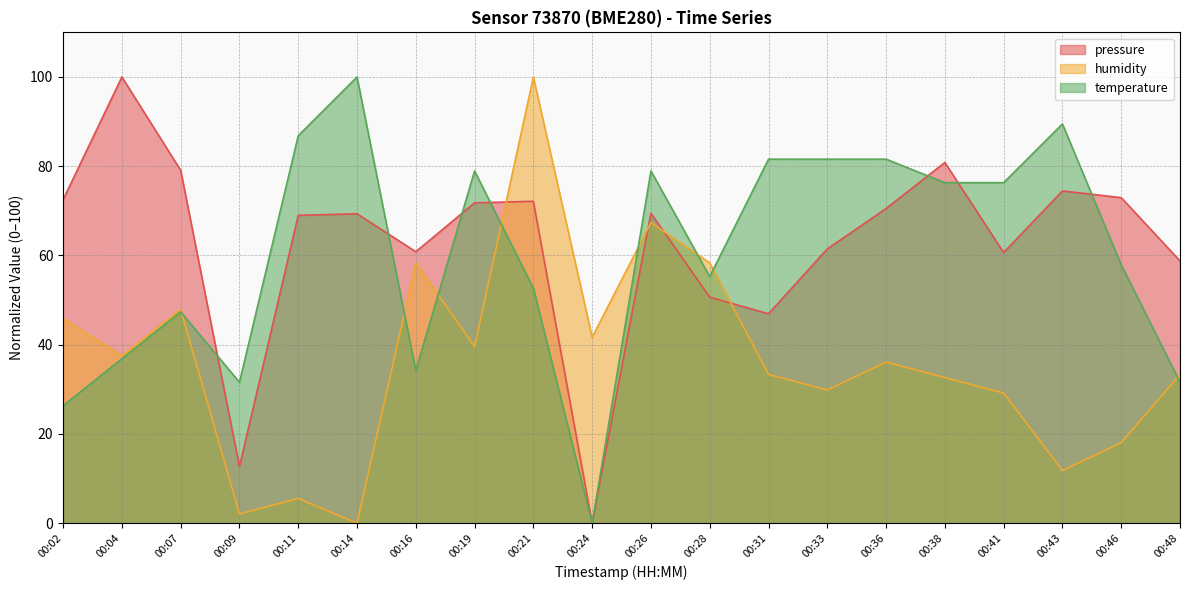

How many lines are shown in the chart?

3